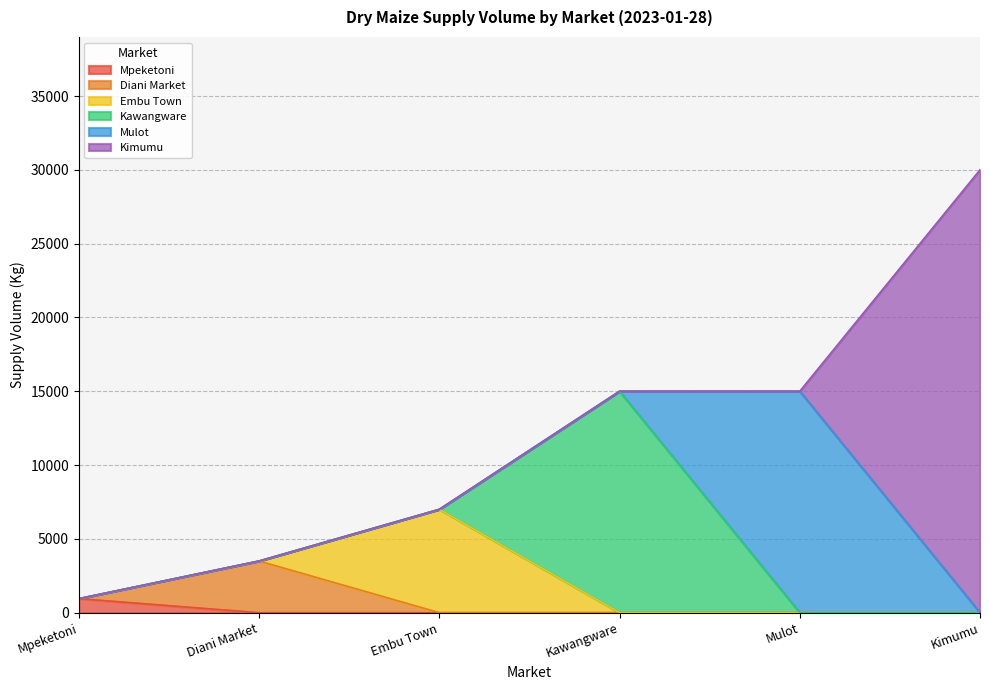

At which label is Diani Market closest to 3500?

Diani Market